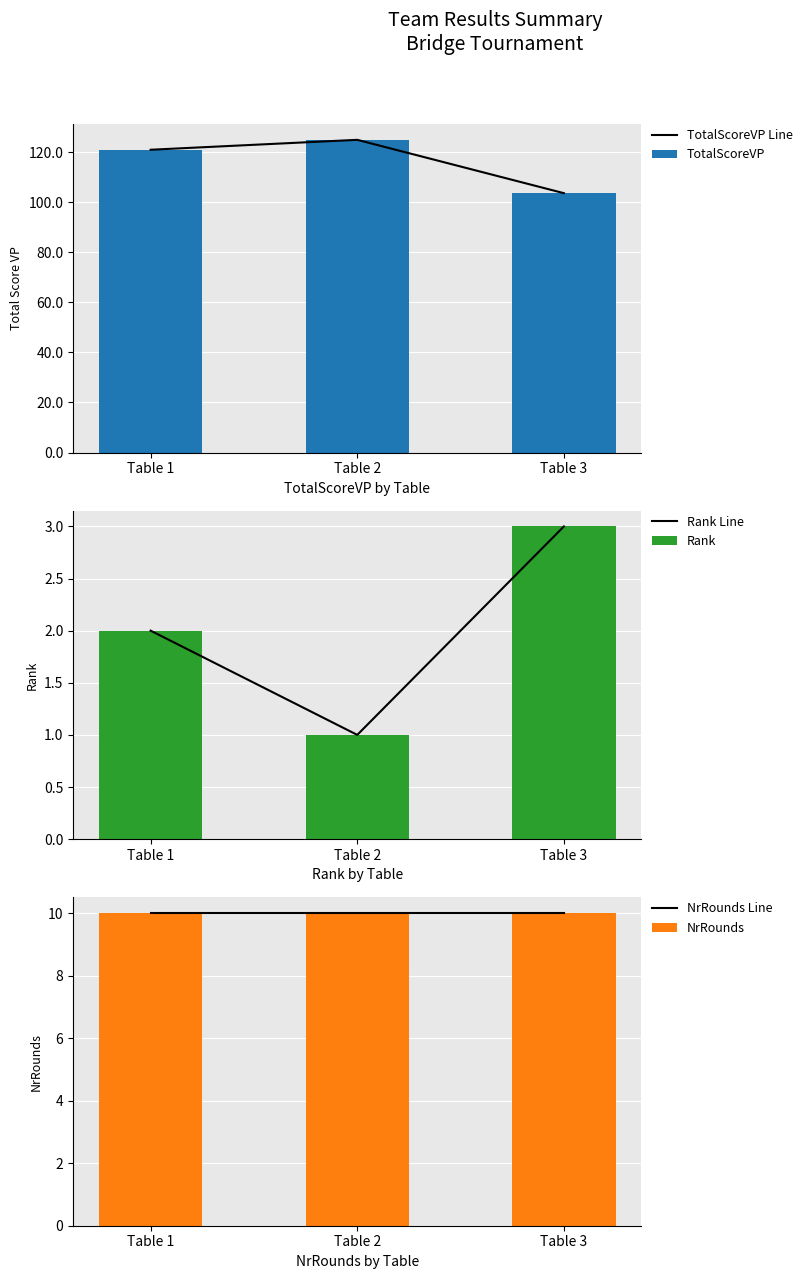

Where is TotalScoreVP nearest to the value 114?

Table 1